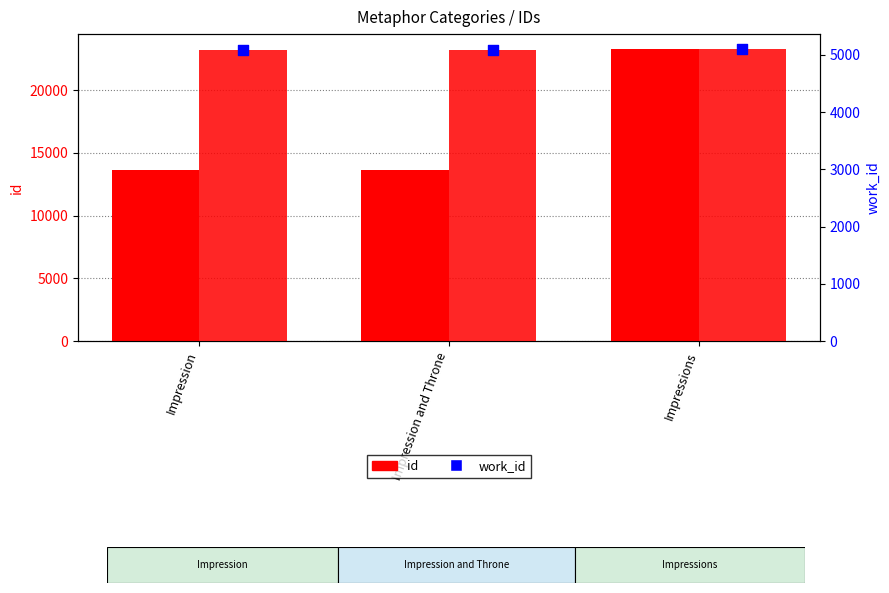

Which series has the largest Y range (max minus min)?

id